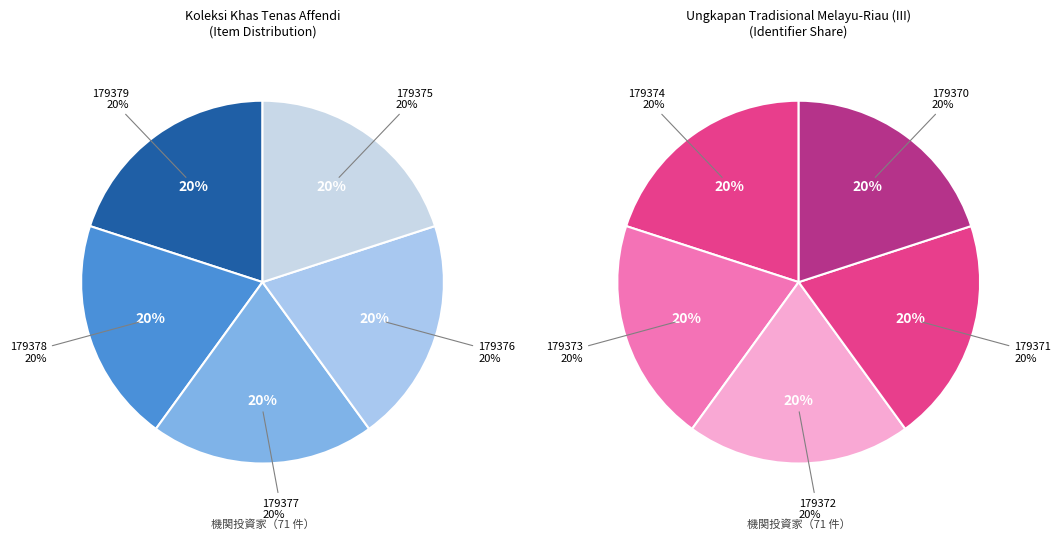

What is the ratio of the value at 179374 to the value at 179371?

1.0